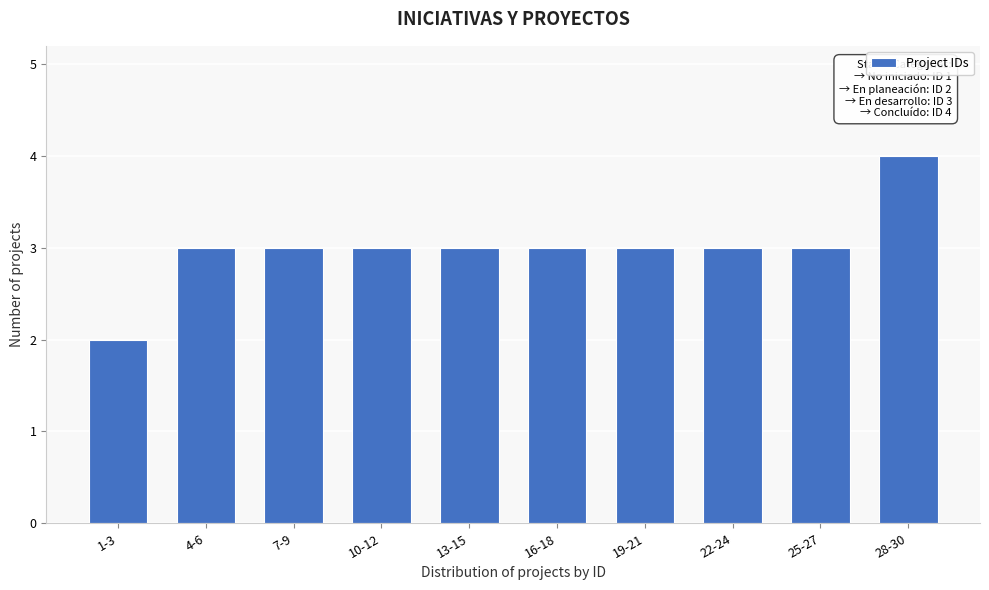

Reading right to left, extract all data points from this chart.

28-30=4	25-27=3	22-24=3	19-21=3	16-18=3	13-15=3	10-12=3	7-9=3	4-6=3	1-3=2